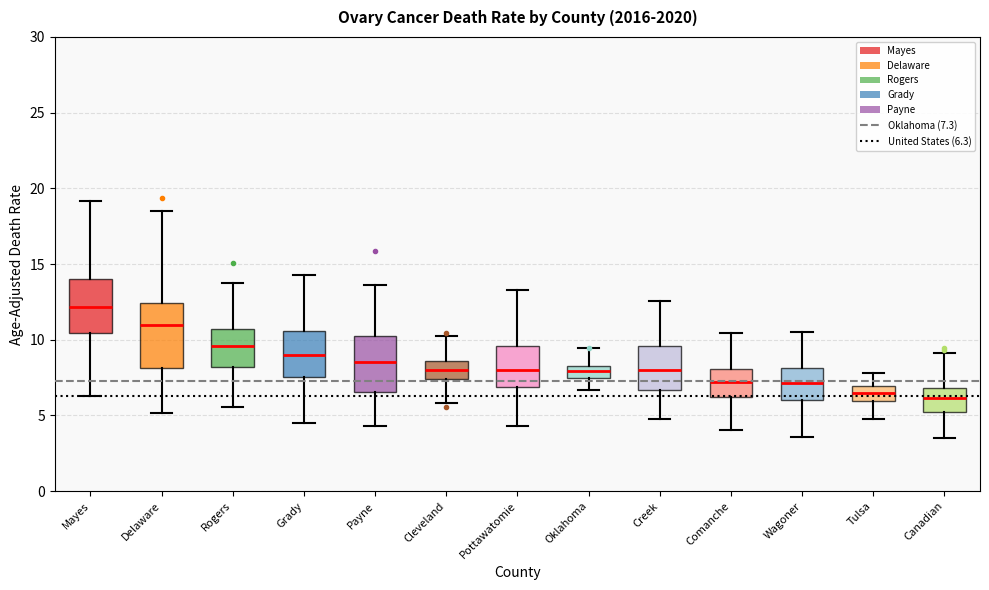

Which box's median line is the highest?

Mayes